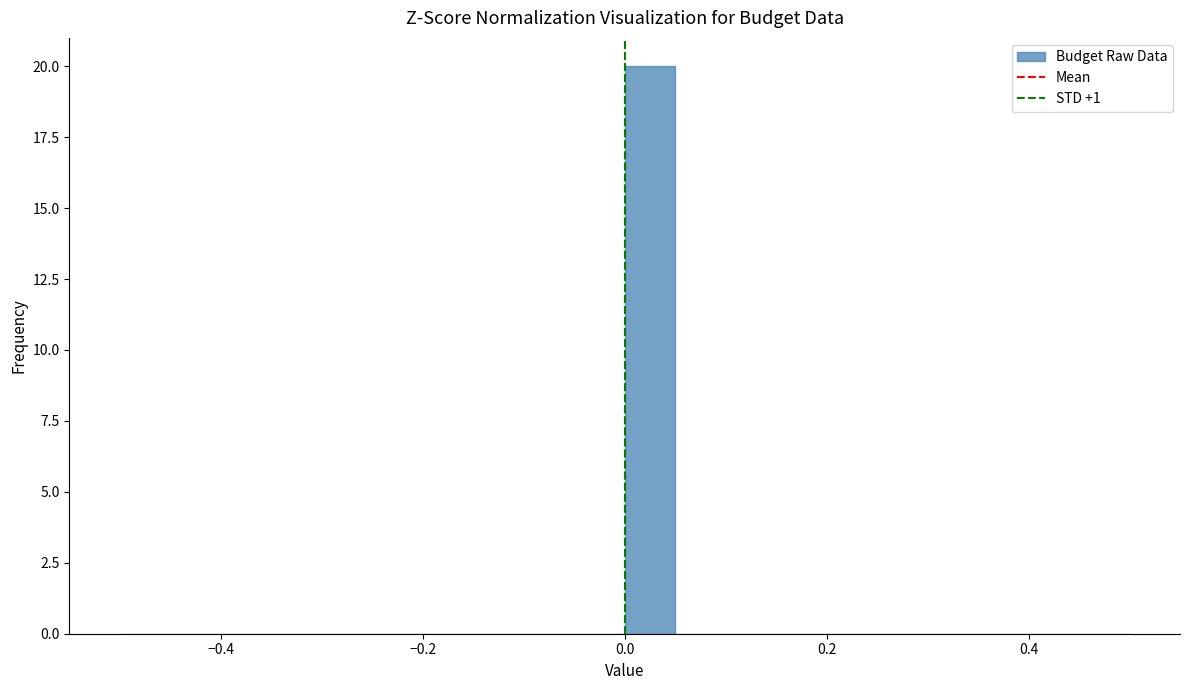

Around what value on the x-axis is the tallest bar? Give the approximate position of its centre, as read against the axis.

0.02